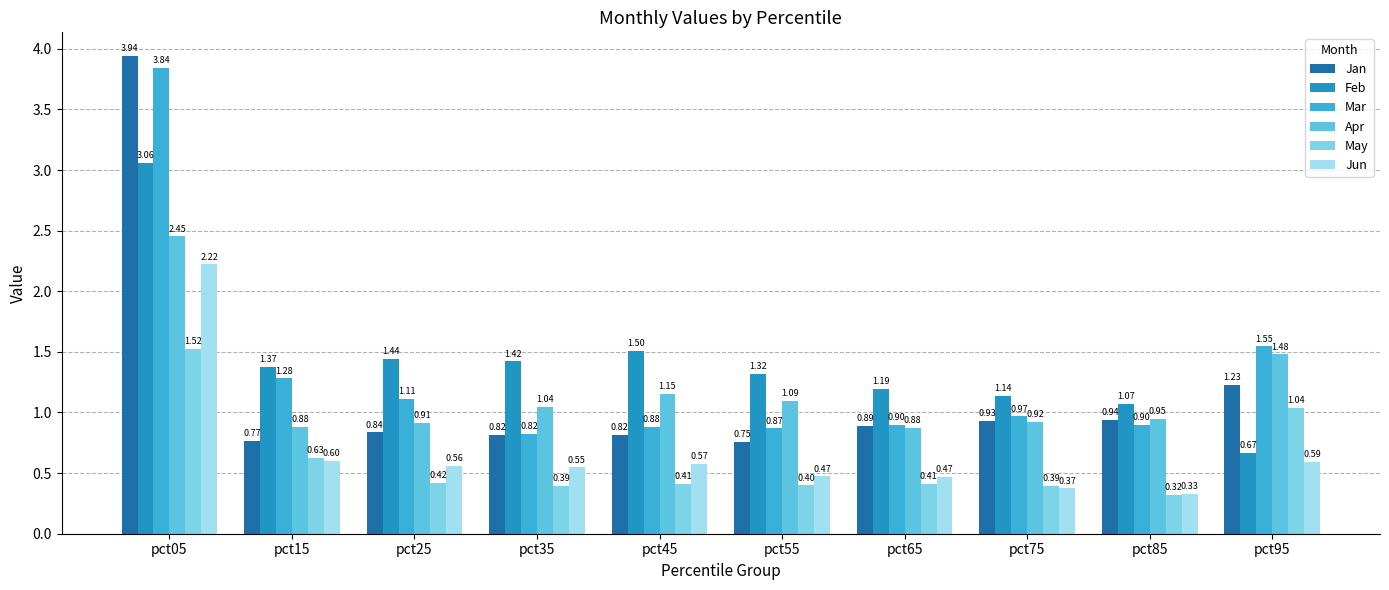

What are all the series names shown in the legend?

Jan, Feb, Mar, Apr, May, Jun